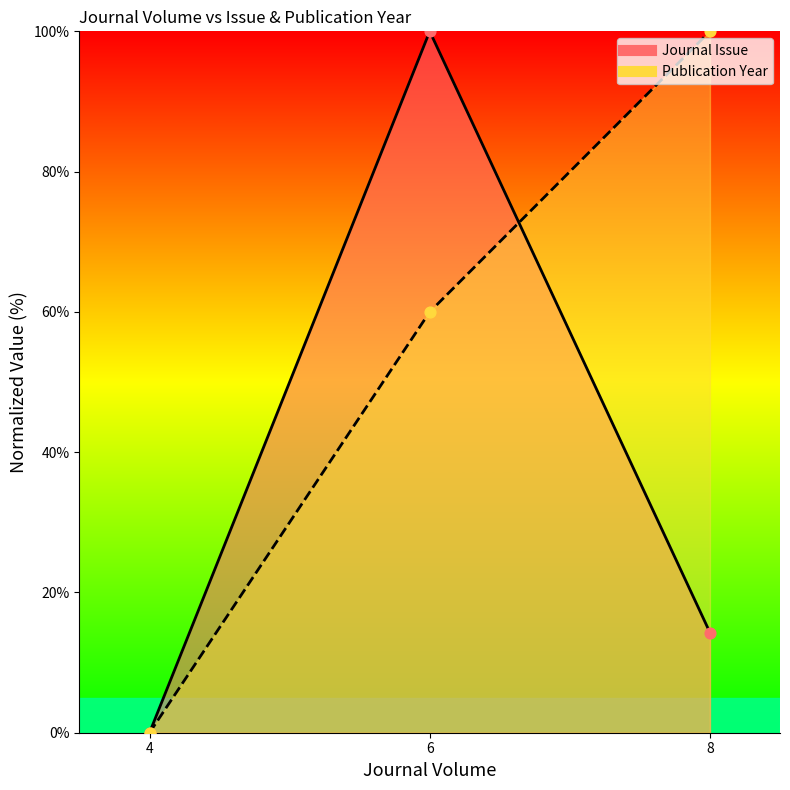

What are all the series names shown in the legend?

Journal Issue, Publication Year